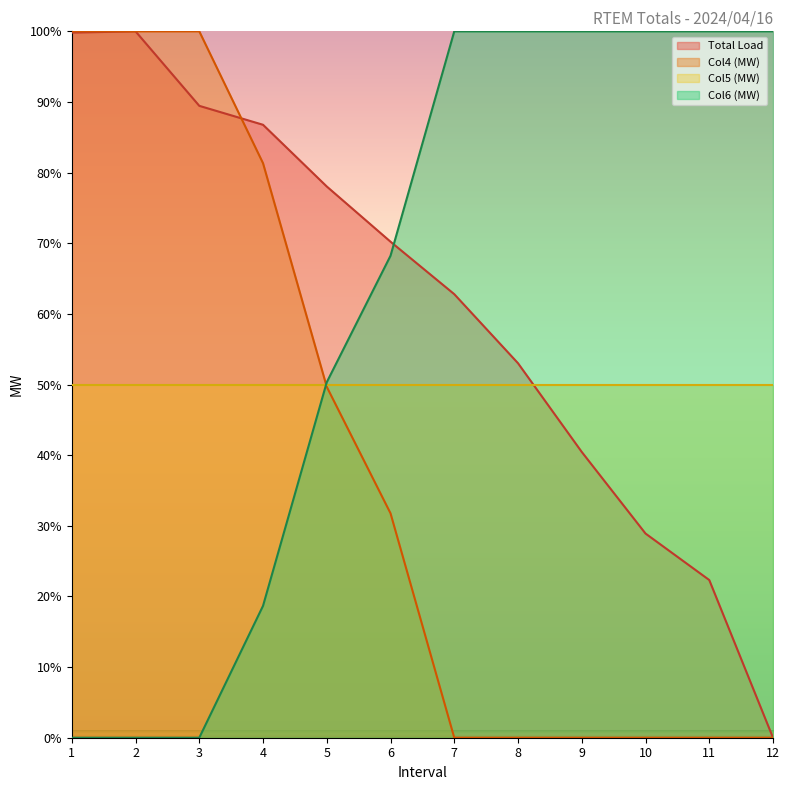

At which label does Total Load reach its minimum?

12